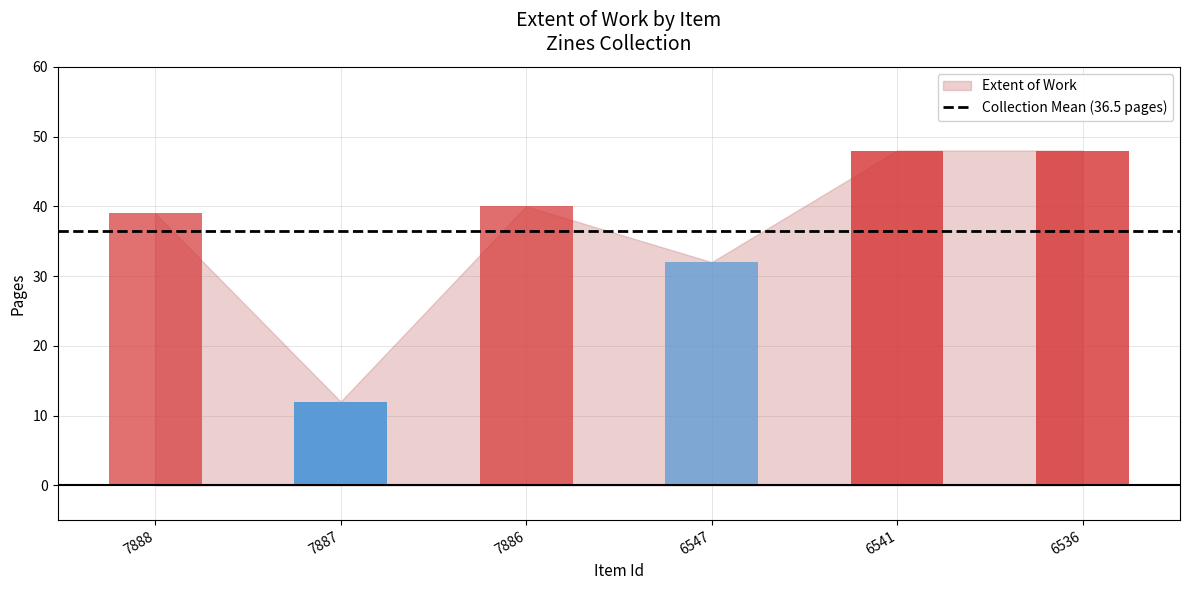

List the labels in order of value, largest first.

6541, 6536, 7886, 7888, 6547, 7887